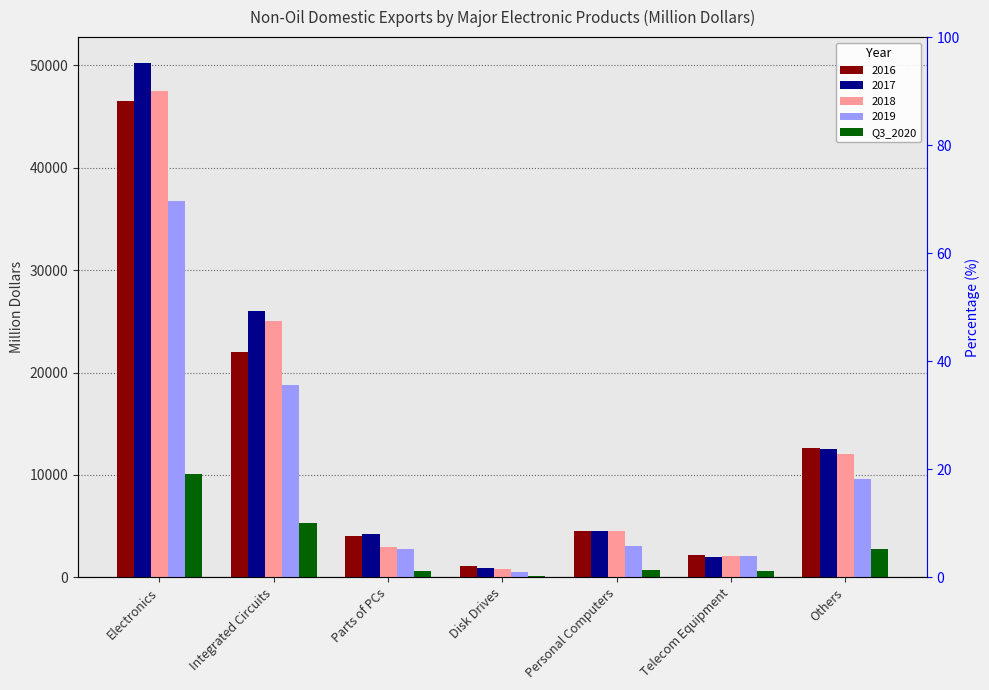

What is the approximate value at Others?

2723.5